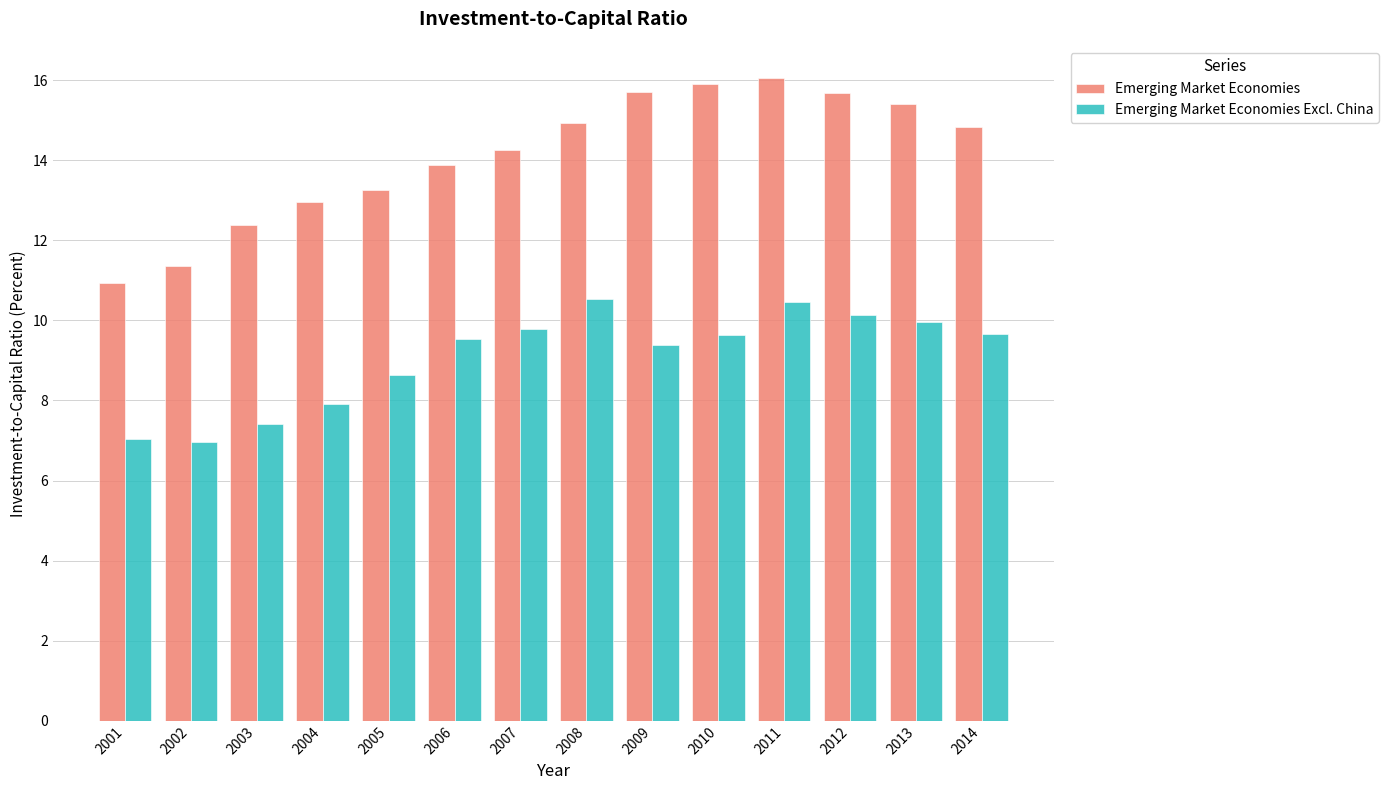

What are all the series names shown in the legend?

Emerging Market Economies, Emerging Market Economies Excl. China